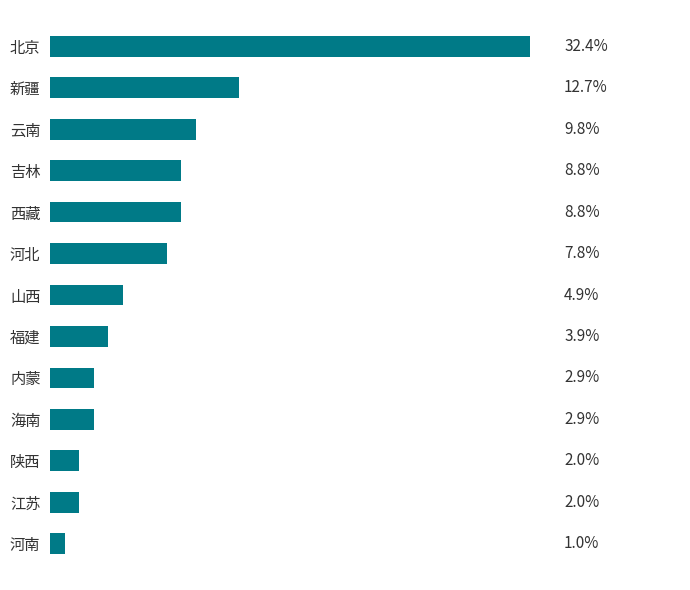

Does the chart contain any negative values?

No